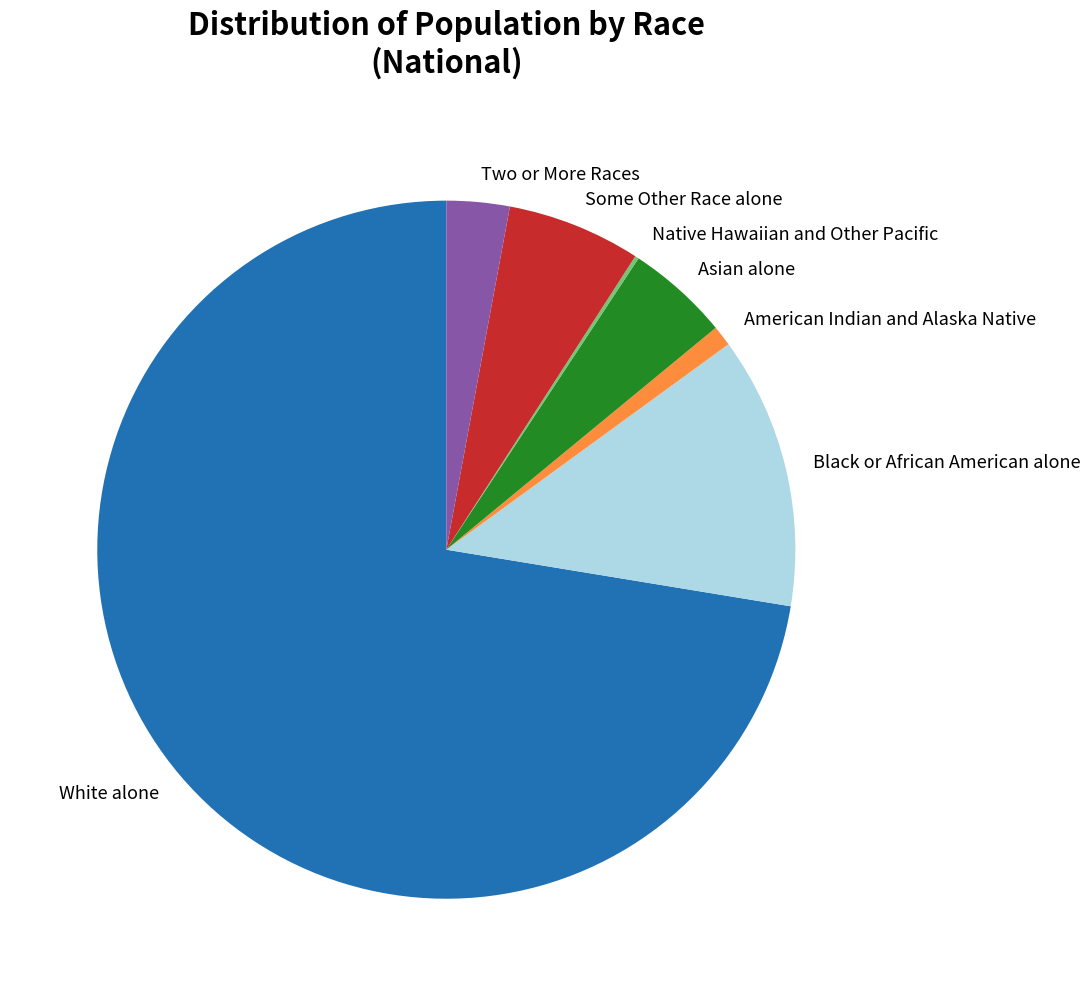

Is it true that Asian alone is 5% of the pie?

True